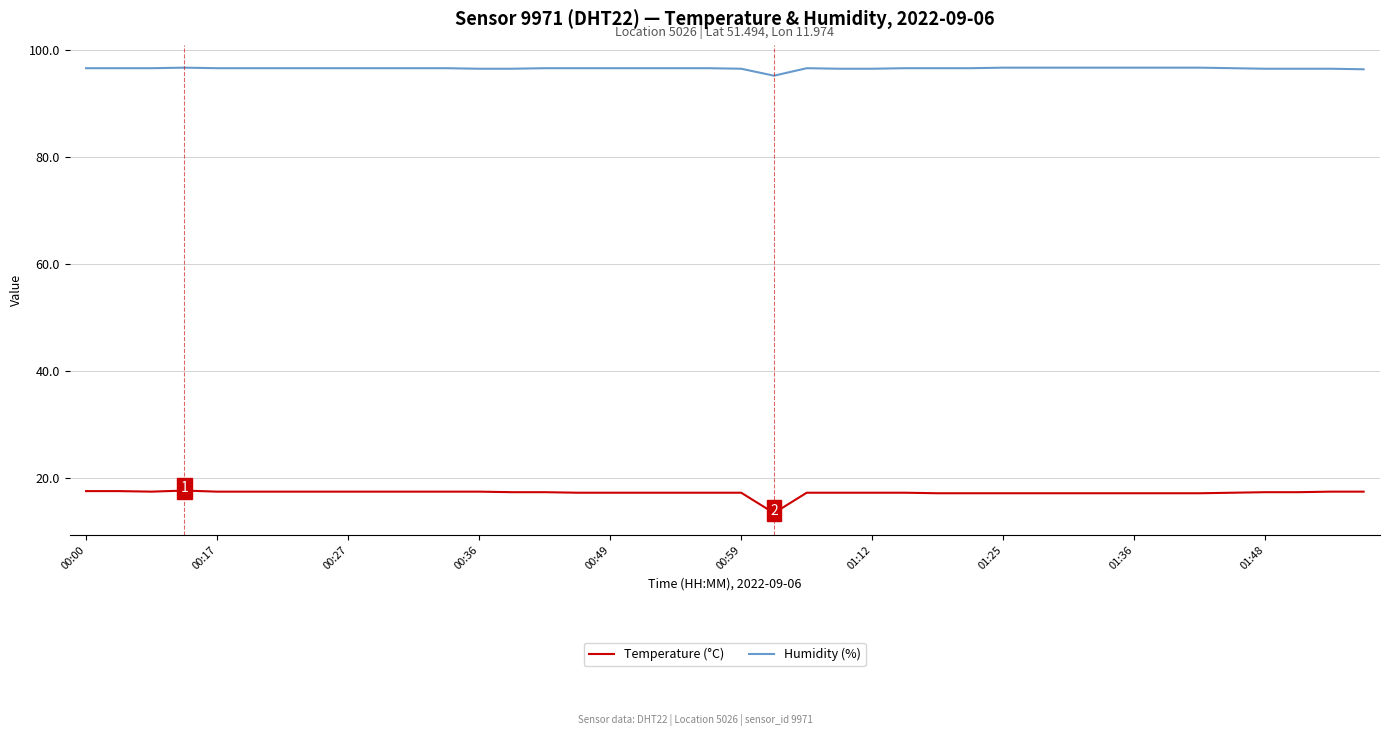

What are all the series names shown in the legend?

Temperature (°C), Humidity (%)